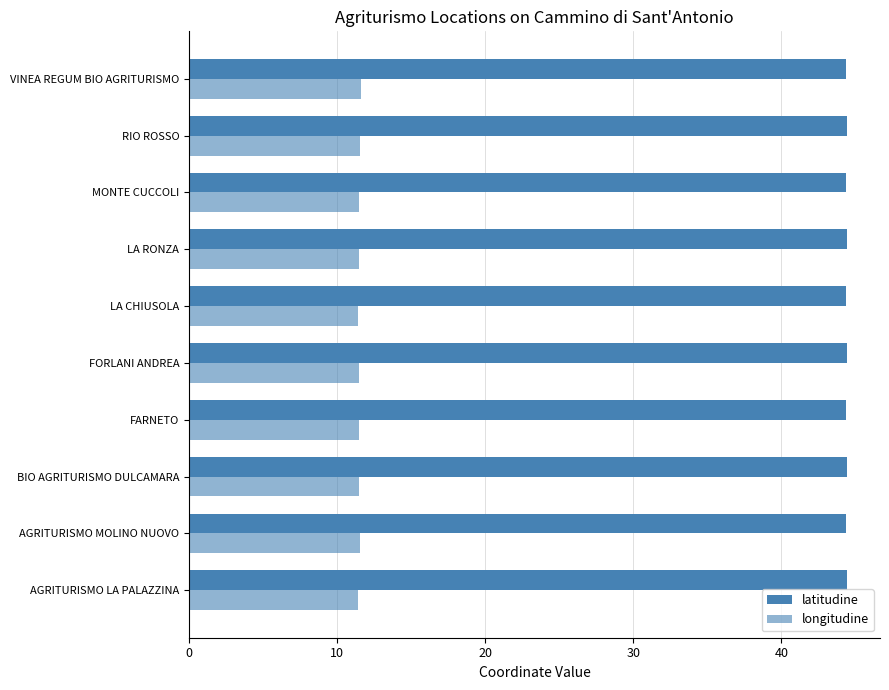

What is the difference between the maximum and minimum values in the longitudine series?

0.2